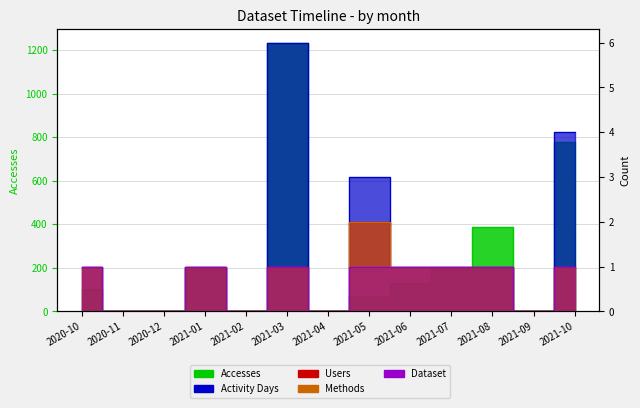

At how many categories does at least one series exceed 425?

2